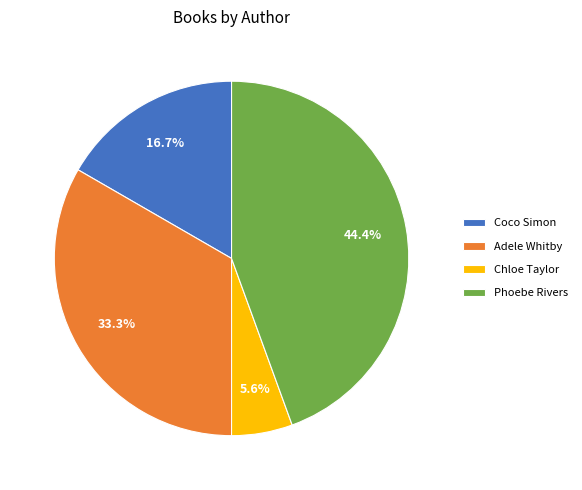

Does Coco Simon represent more than half of the total?

No